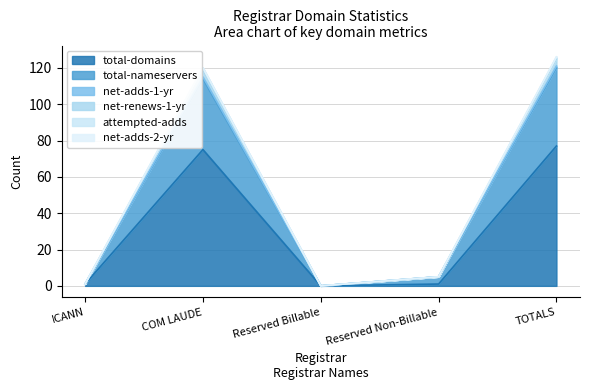

At which category does net-adds-1-yr reach its first local peak?

COM LAUDE